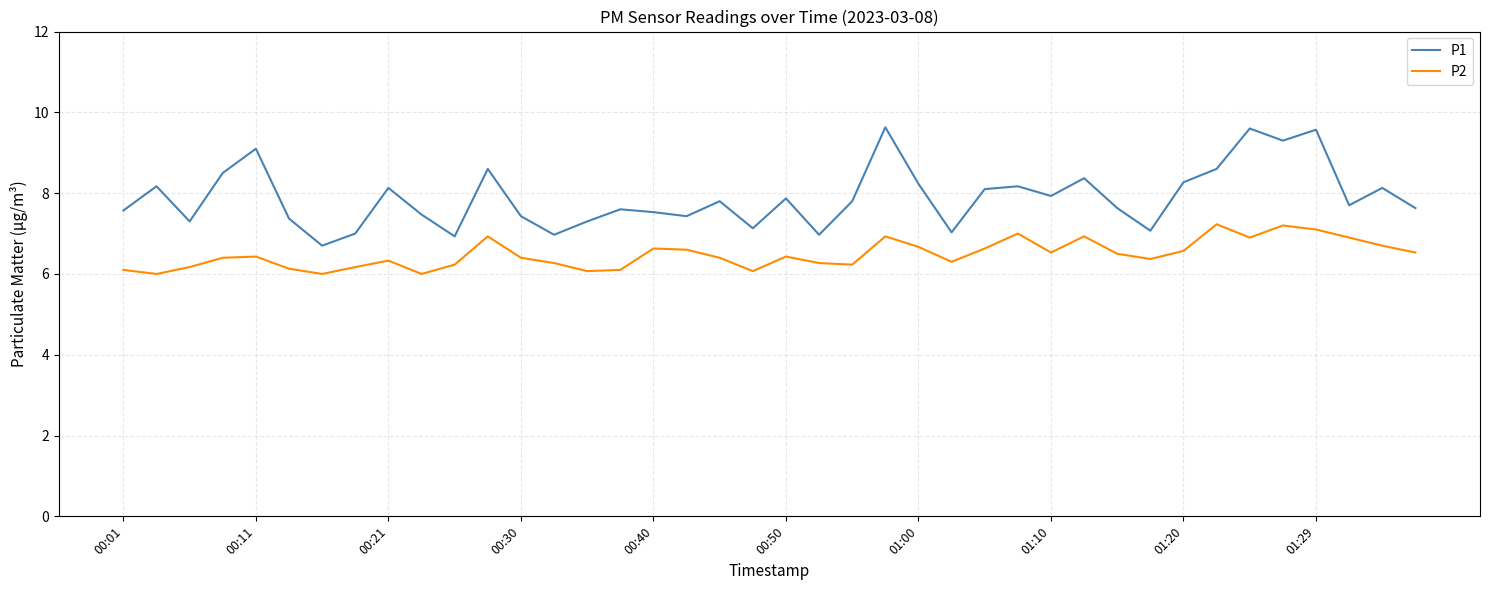

What is the difference between the maximum and minimum values in the P2 series?

1.2